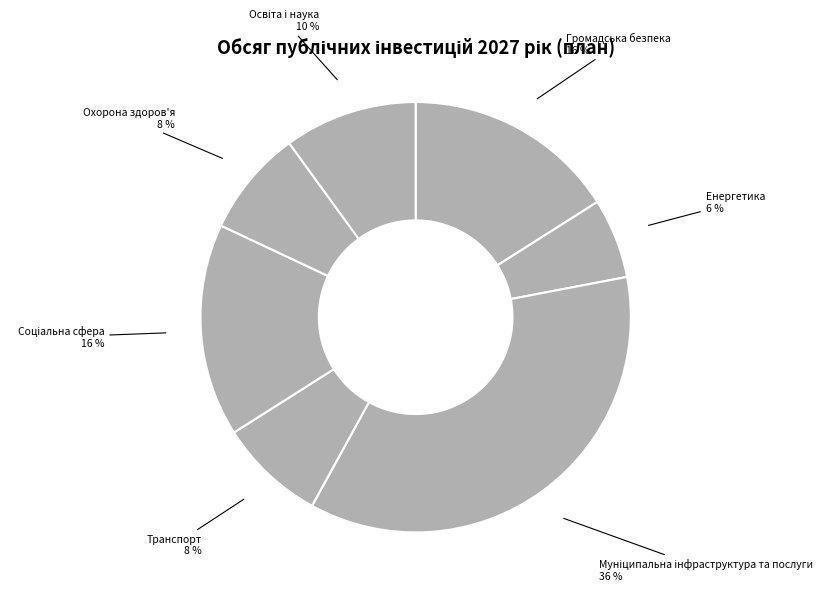

Which category has the smallest portion of the pie?

Енергетика